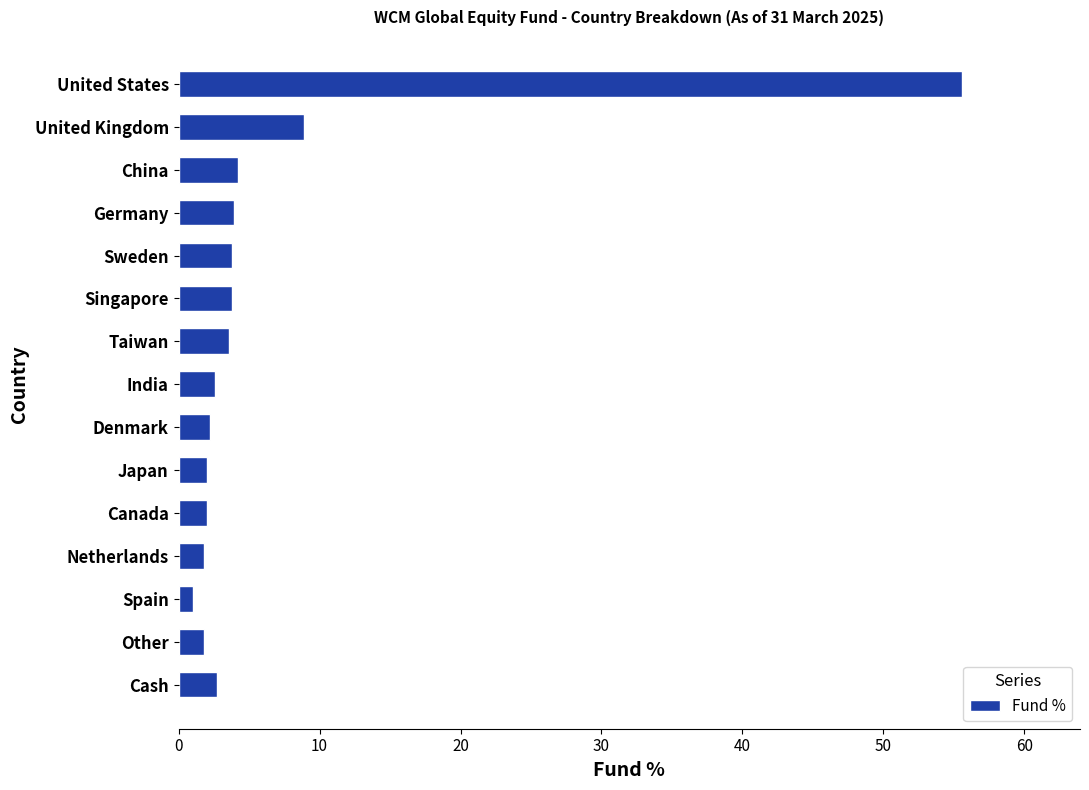

What value does the data have at Other?

1.8